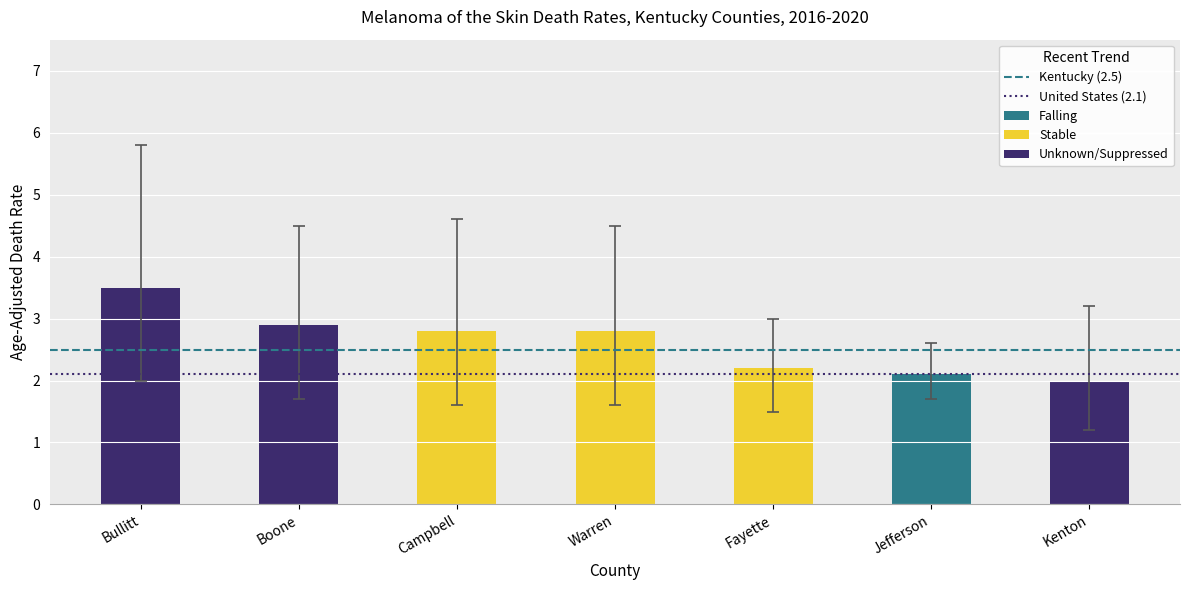

Reading left to right, extract all data points from this chart.

Age-Adjusted Death Rate: 0=3.5	1=2.9	2=2.8	3=2.8	4=2.2	5=2.1	6=2.0
Lower CI: 0=2.0	1=1.7	2=1.6	3=1.6	4=1.5	5=1.7	6=1.2
Upper CI: 0=5.8	1=4.5	2=4.6	3=4.5	4=3.0	5=2.6	6=3.2